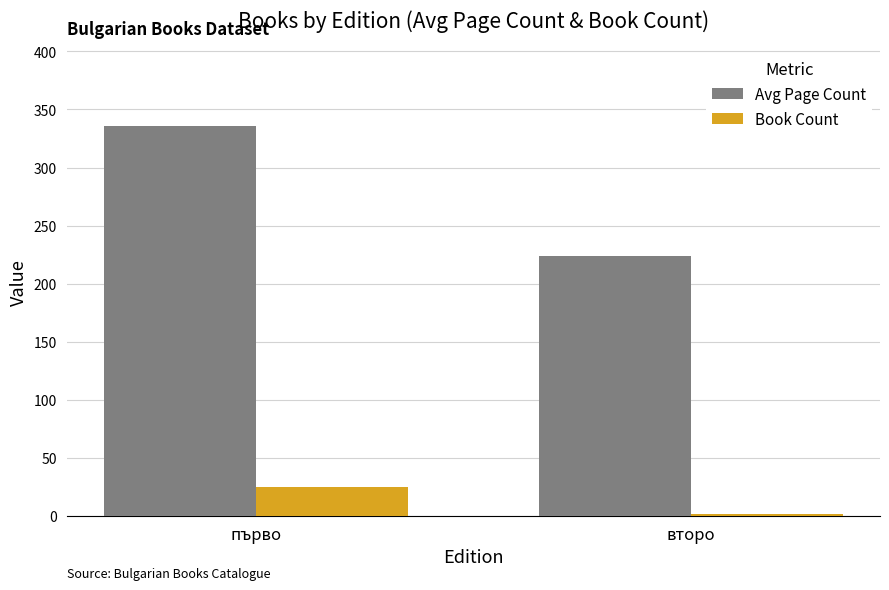

What is the label of the 2nd bar from the right?

първо